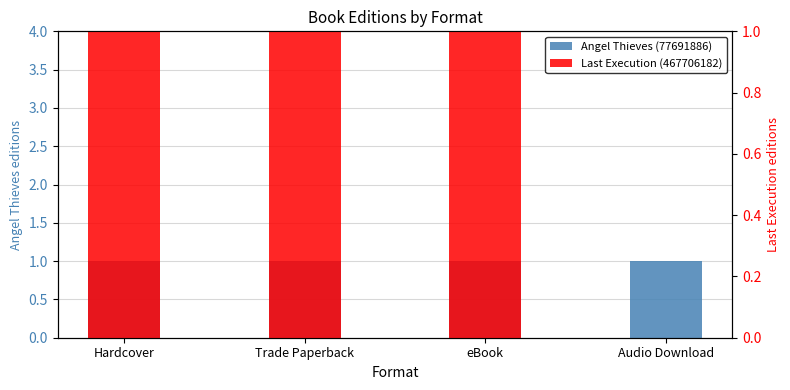

At which label does Last Execution (467706182) reach its peak?

Hardcover